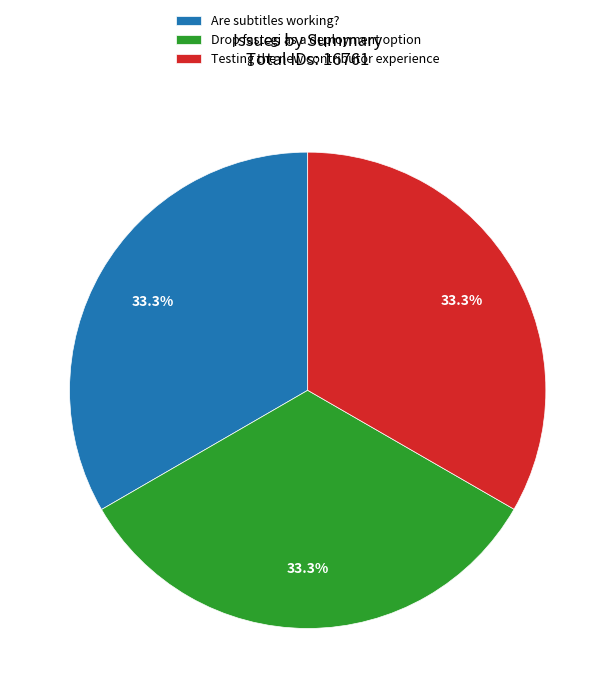

Is it true that Testing the new contributor experience is 19% of the pie?

False